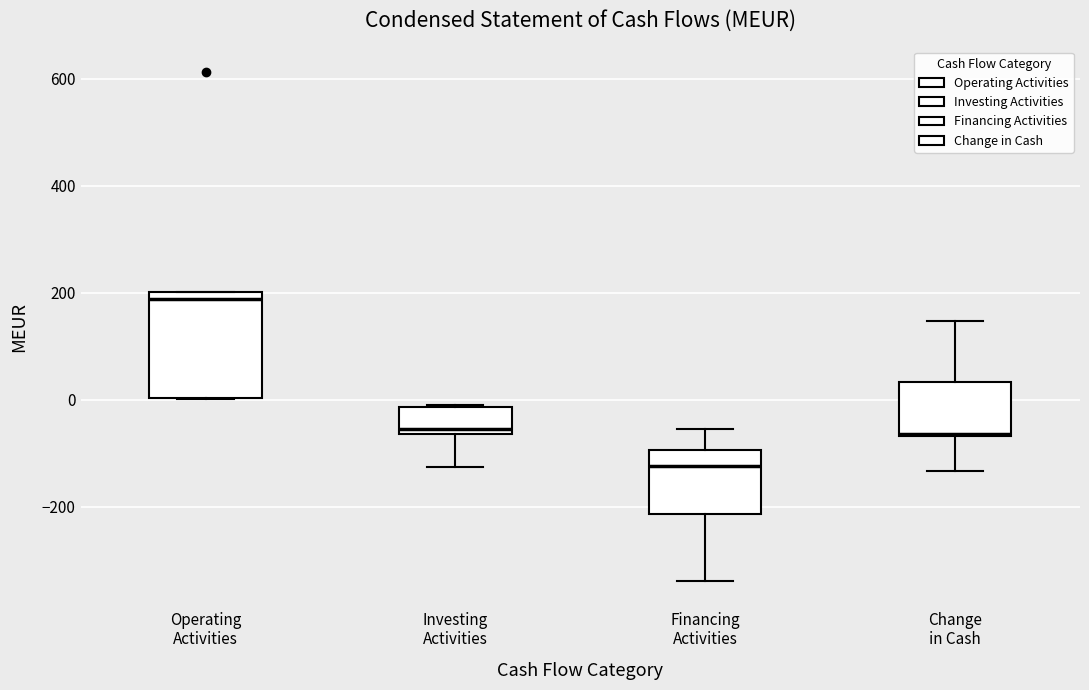

Which box has the highest median line?

Operating Activities